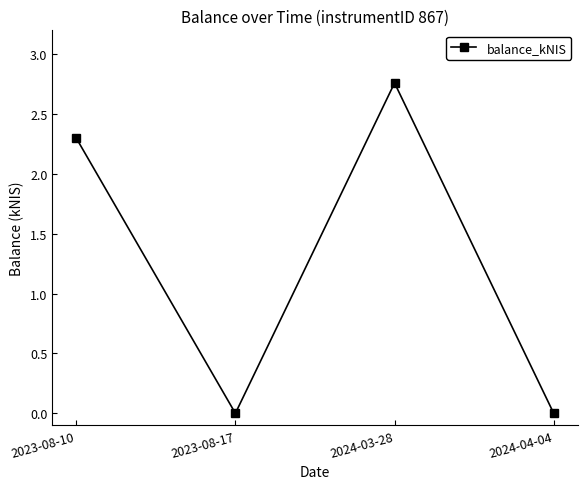

Approximately how many times larger is the value at 2024-03-28 compared to 2023-08-10?

1.2